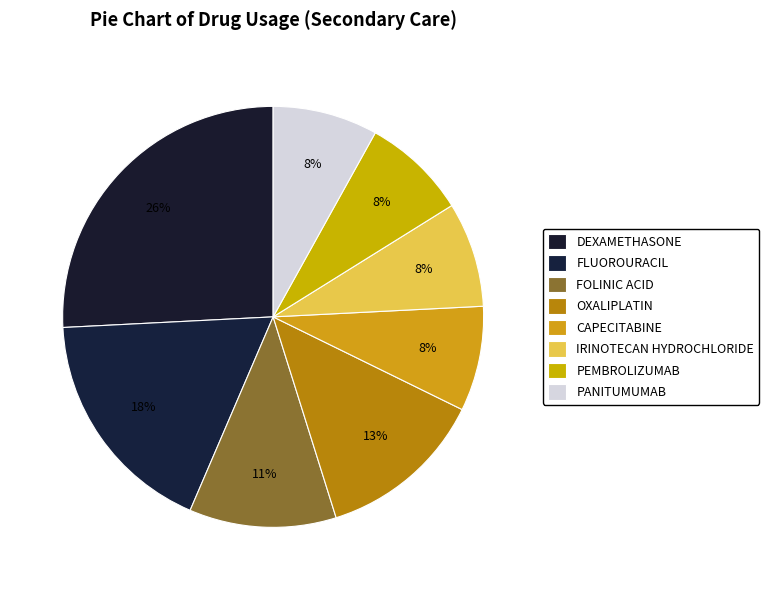

Approximately how many times larger is the value at DEXAMETHASONE compared to OXALIPLATIN?

2.0